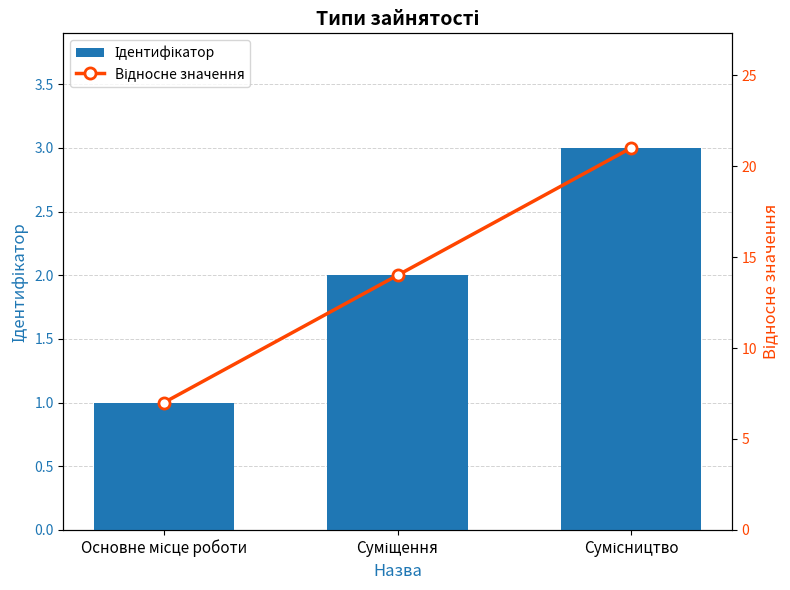

True or false: Ідентифікатор has a value of 2 at Основне місце роботи.

False